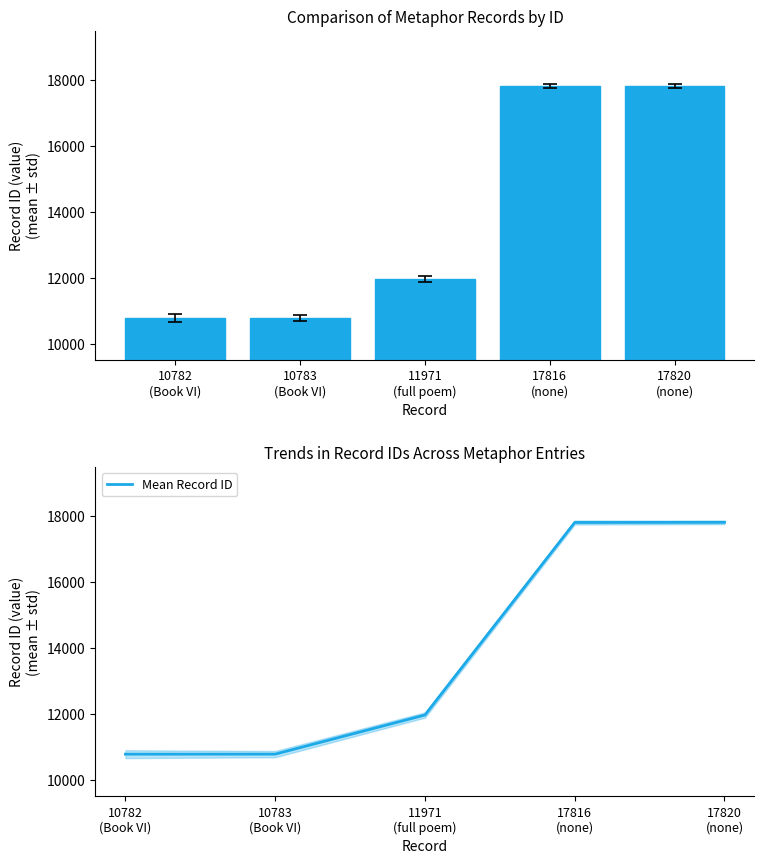

At which category does the chart reach its minimum across all series?

10782
(Book VI)